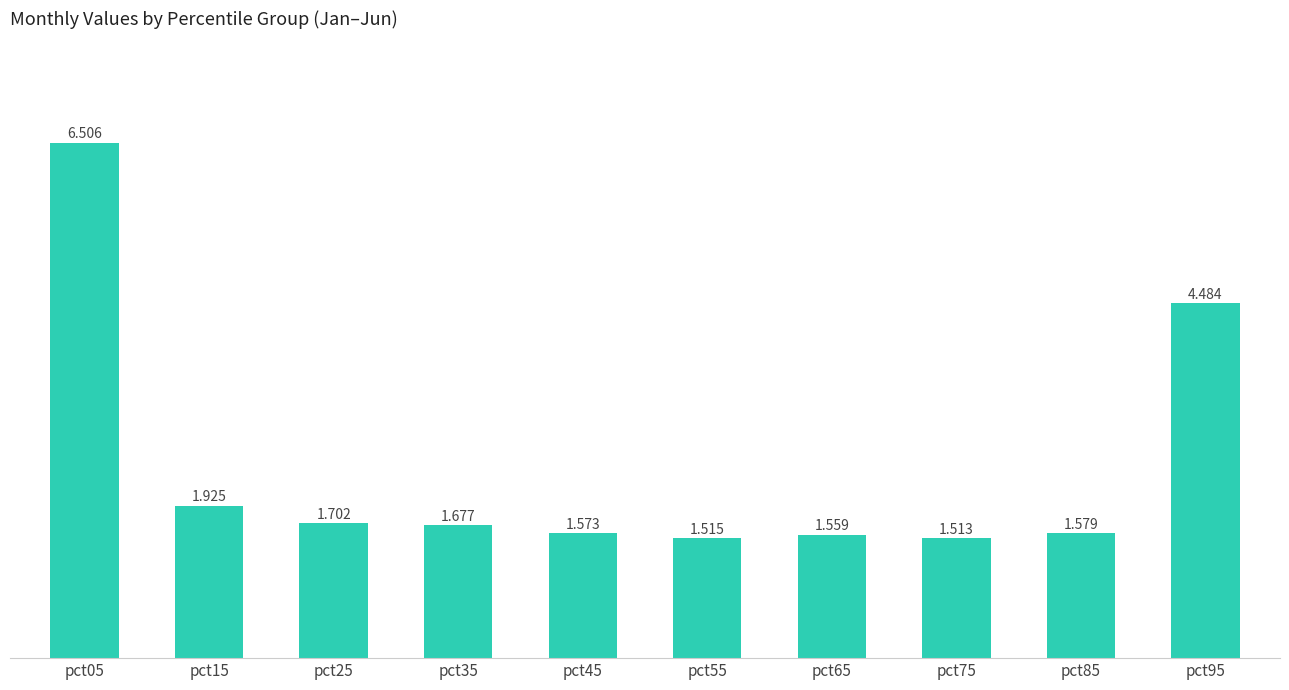

What is the value of the 6th bar from the left?

1.5